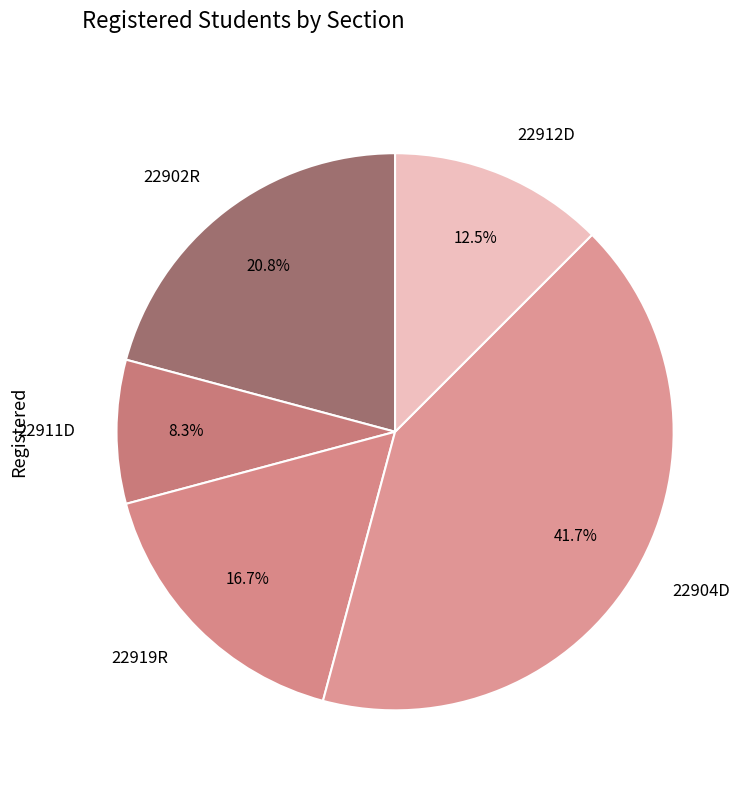

Which slice is the smallest?

22911D